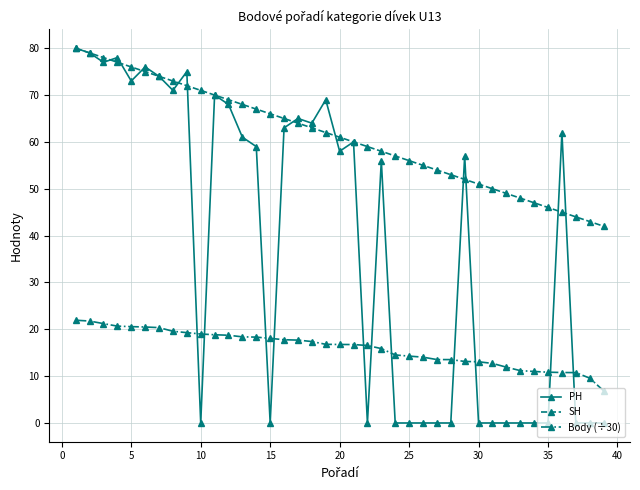

What is the greatest value displayed?

80.0